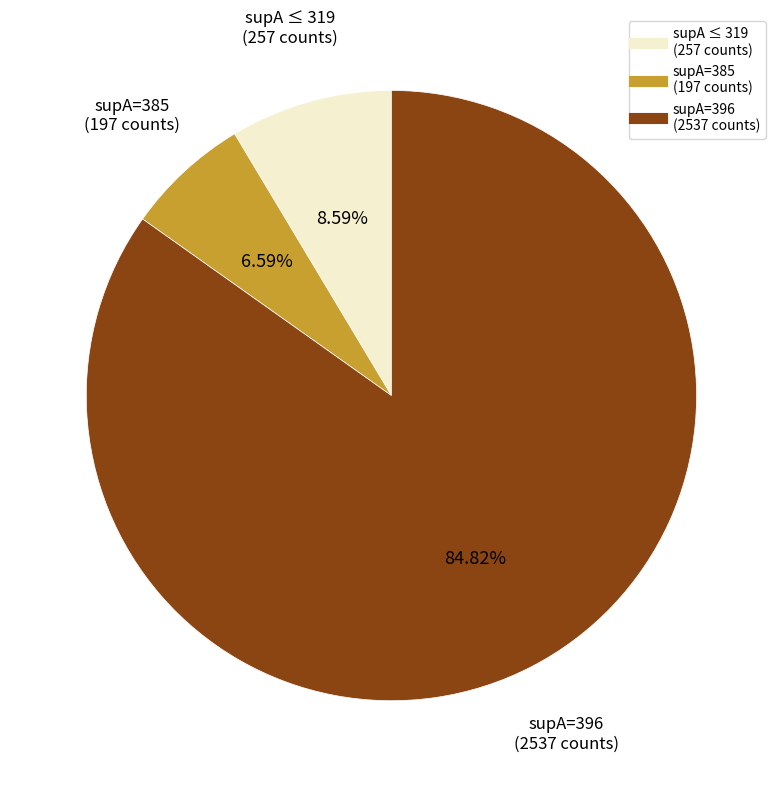

Is there a majority slice in this chart?

Yes